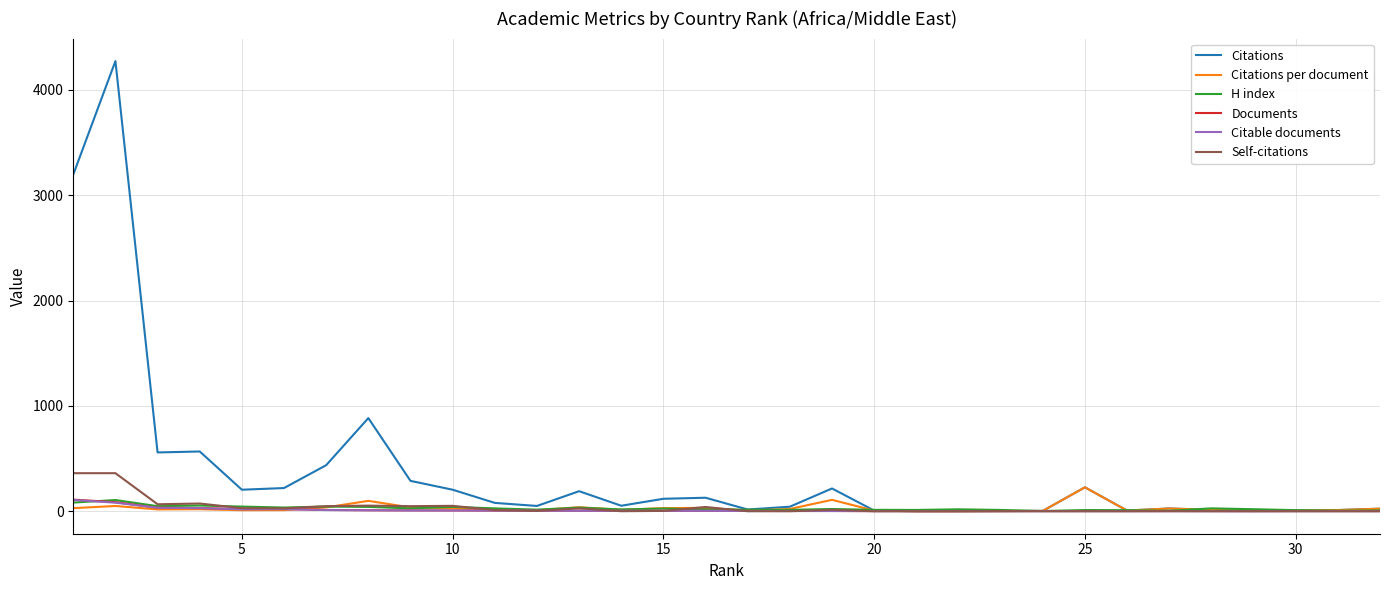

Which series has the widest spread of values?

Citations